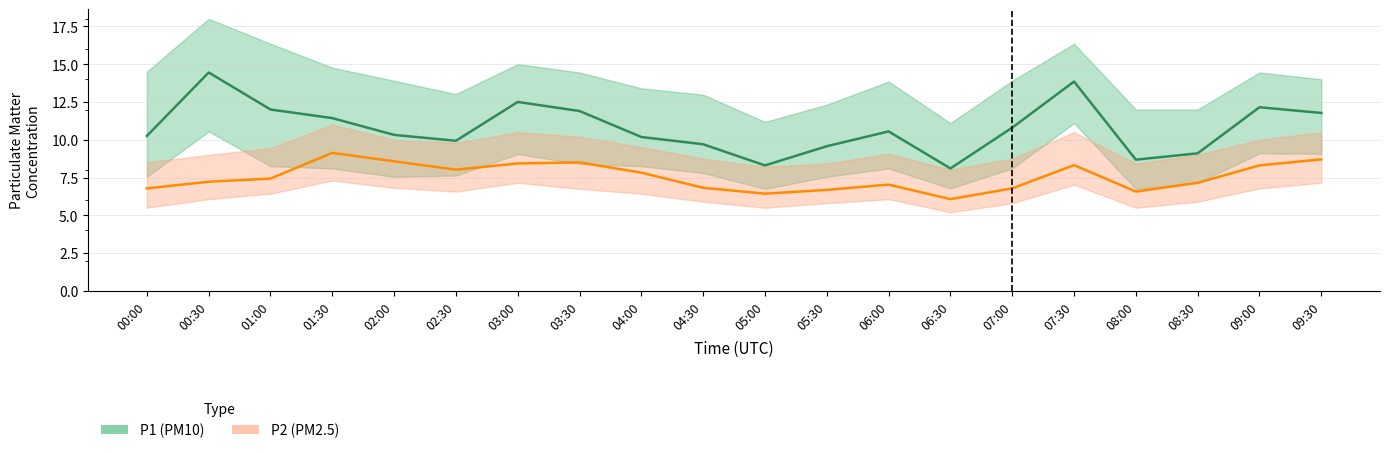

Which category has the lowest value across all series?

06:30